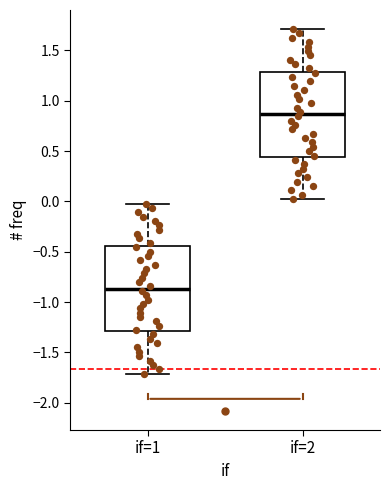

Which box has the lowest median line?

if=1